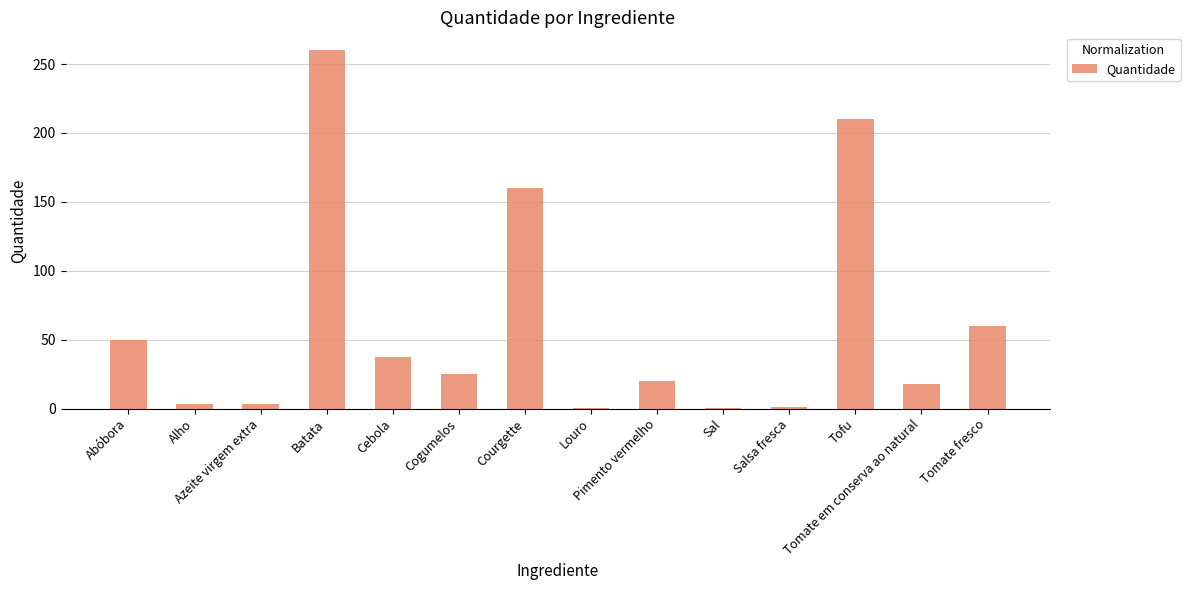

What is the greatest value displayed?

260.0